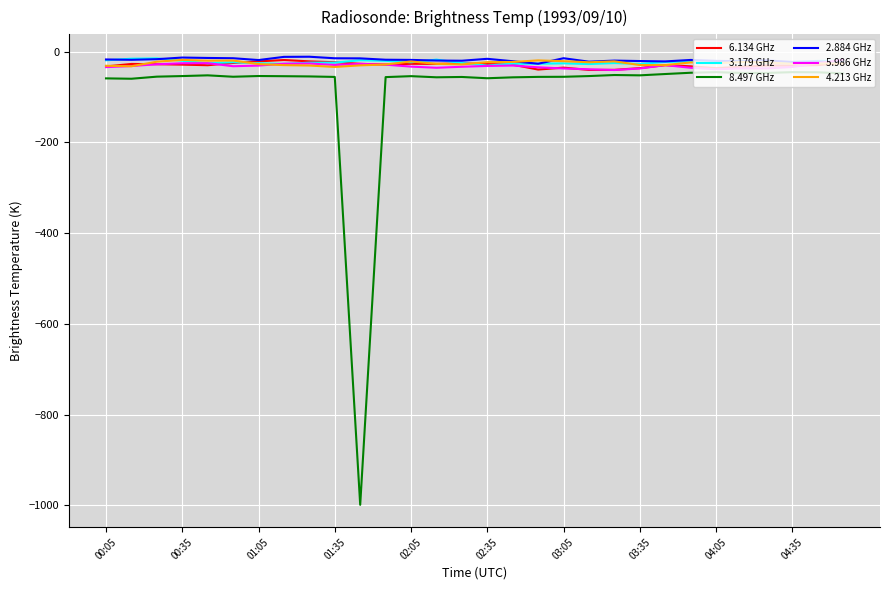

What is the lowest value of the 5.986 GHz series?

-40.8